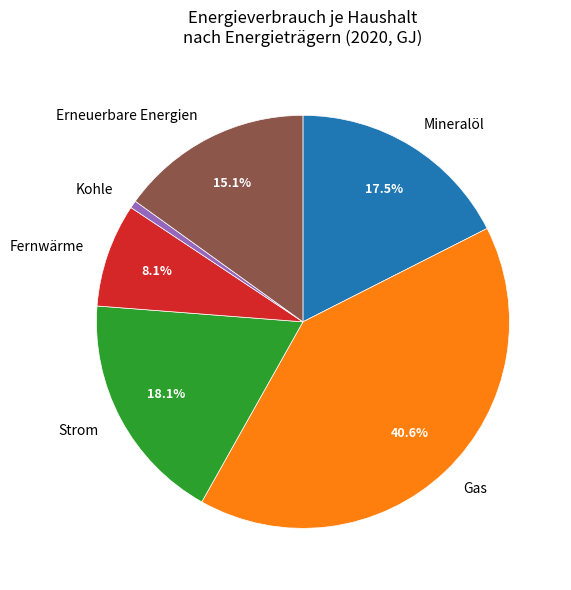

How many slices are in this pie chart?

6